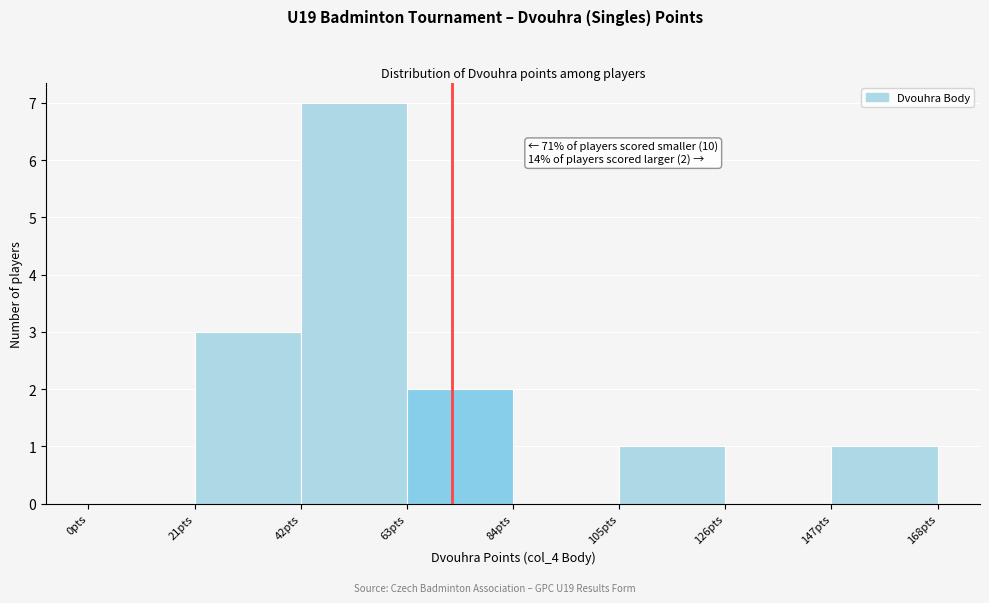

Over which range of the x-axis is the bar tallest?

42 to 63